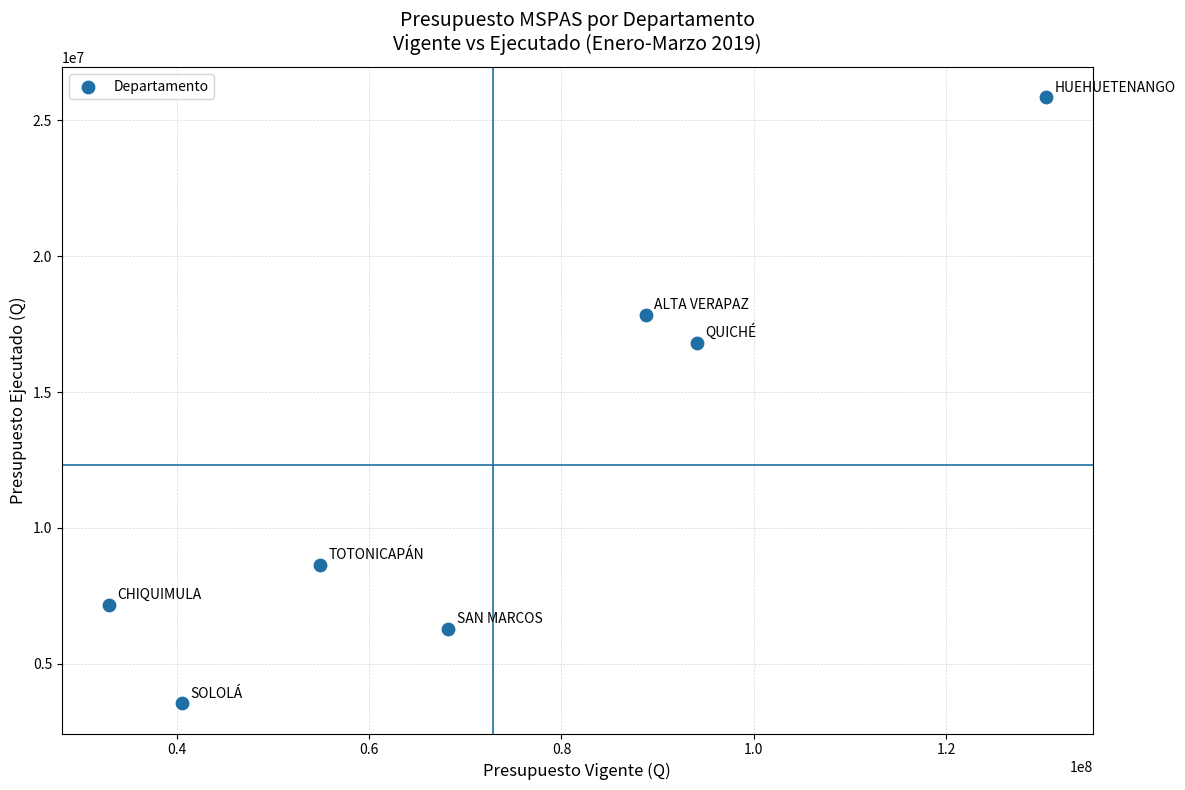

What is the range of Y values (max minus min)?

22299166.4